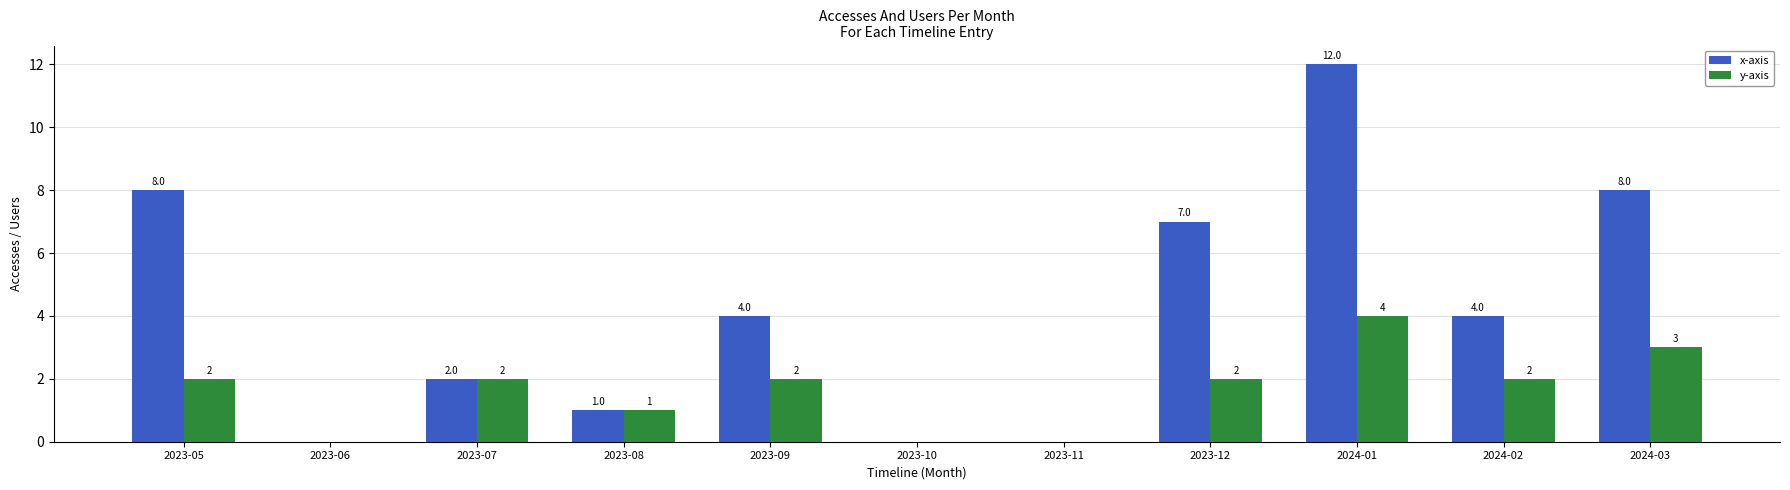

What is the greatest value displayed?

12